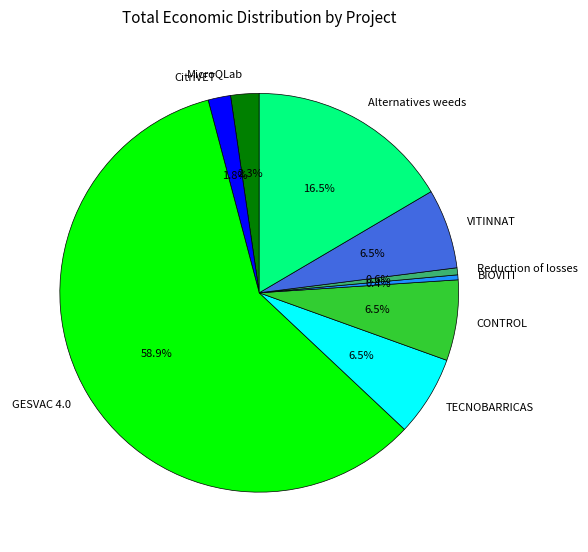

Between MicroQLab and TECNOBARRICAS, which is larger?

TECNOBARRICAS